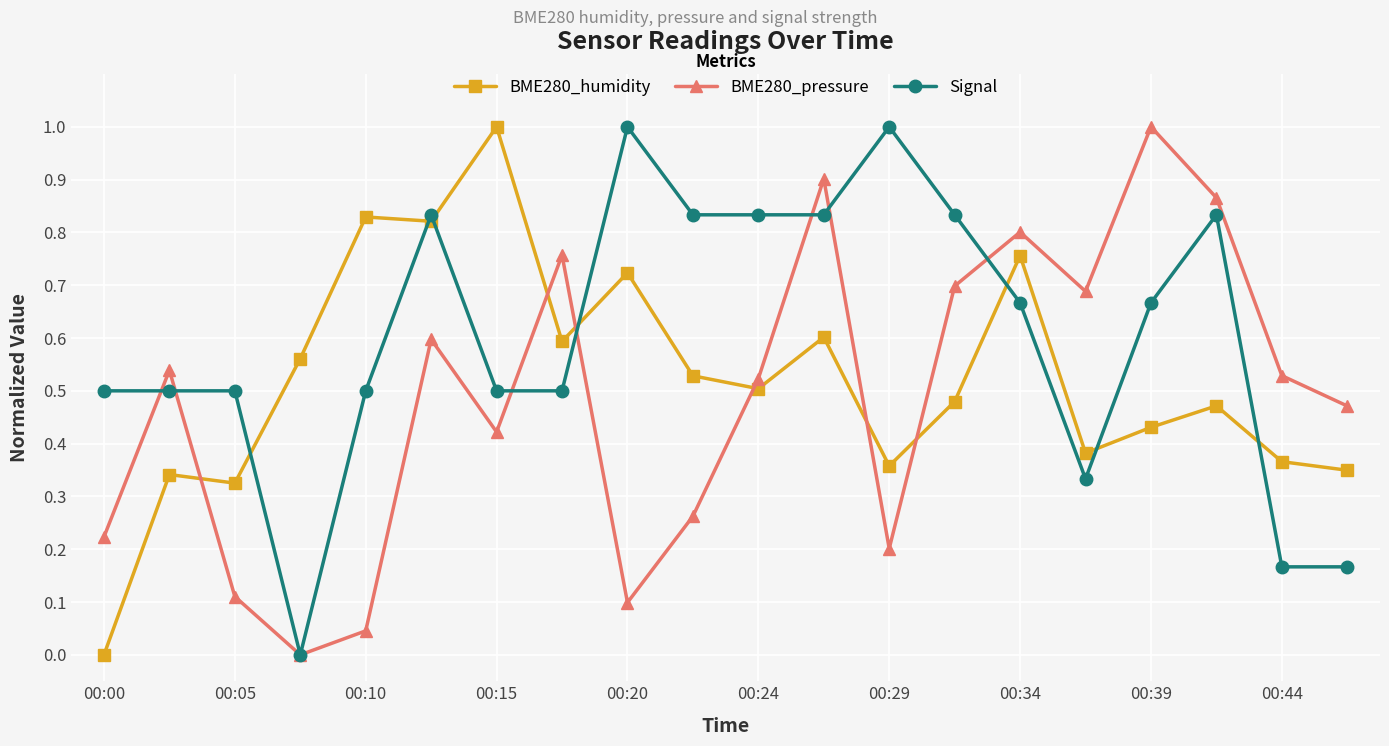

List the series in order of their overall mean, lowest first.

BME280_pressure, BME280_humidity, Signal